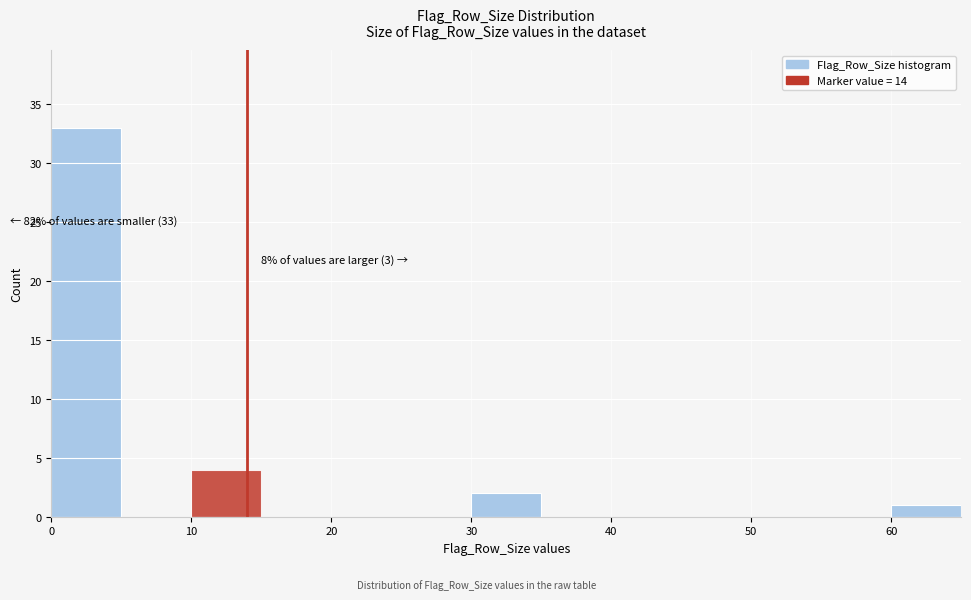

Which range on the x-axis has the tallest bar?

0 to 5